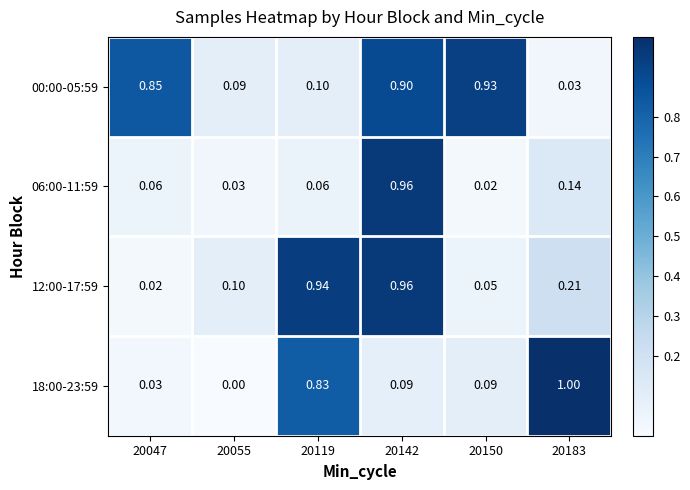

Is the value of 18:00-23:59 at 20047 greater than the value of 12:00-17:59 at 20047?

Yes